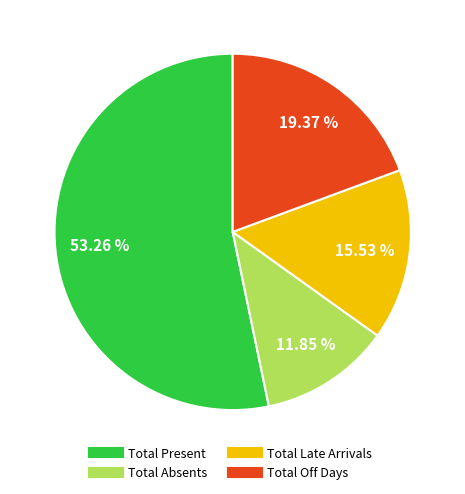

Is the sum of Total Present and Total Off Days greater than half?

Yes